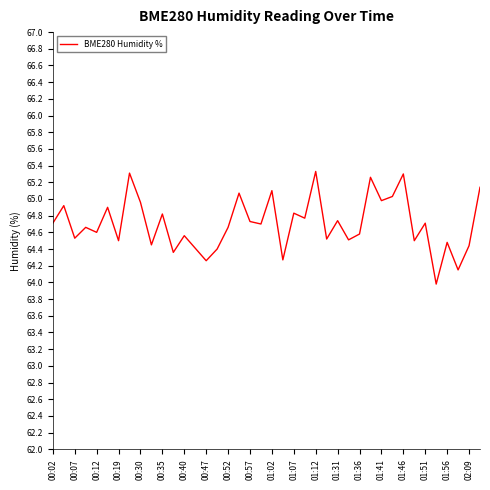

What is the smallest value displayed?

64.0